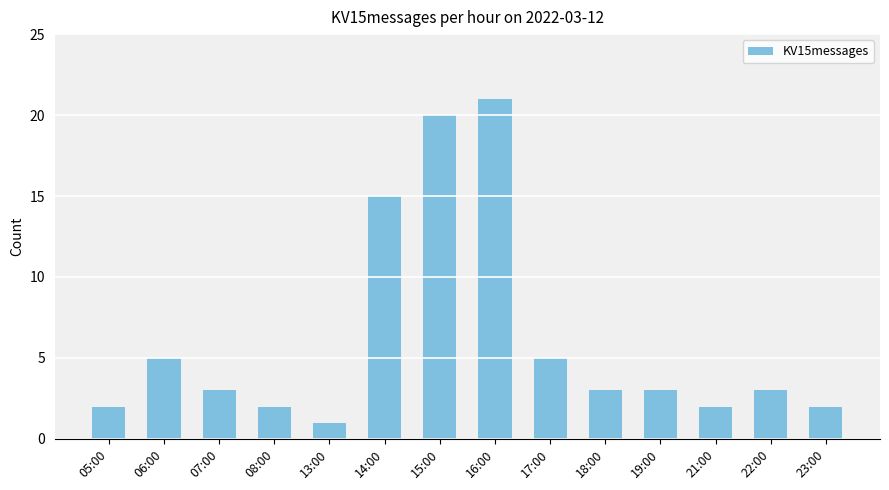

What value does the data have at 06:00, to the nearest 5?

5